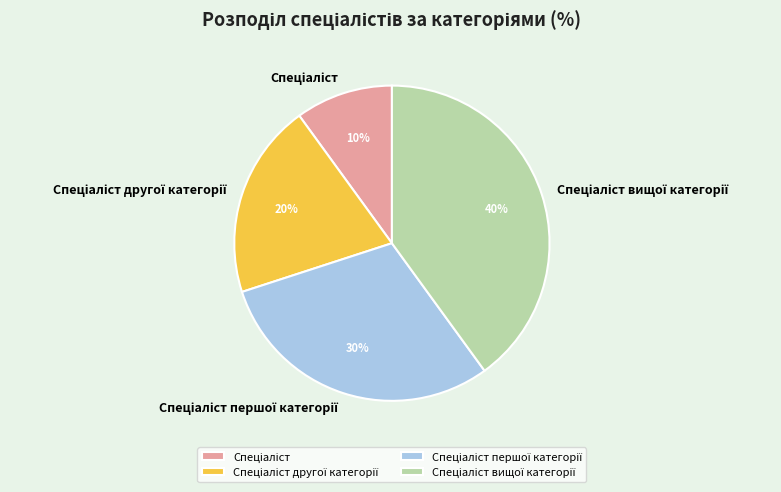

To the nearest percent, what is the average slice percentage?

25%